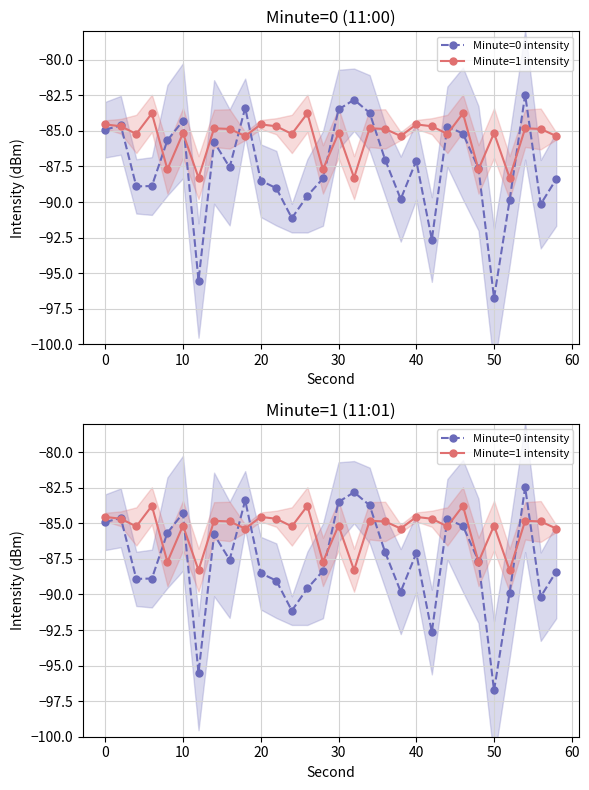

How many interior local valleys does the Minute=1 intensity series have?

11